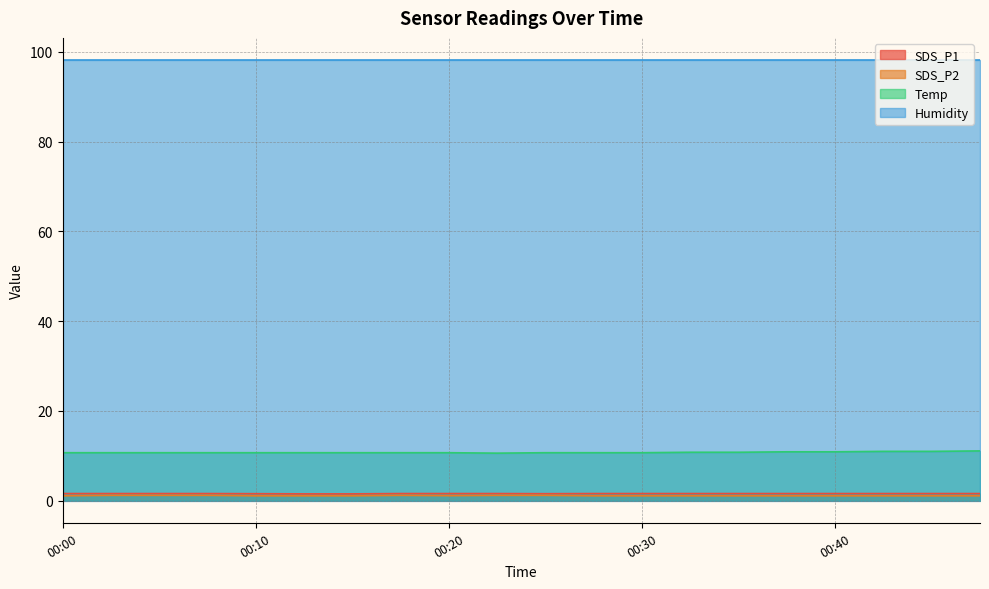

Is the value of SDS_P1 at 00:25 greater than the value of Temp at 00:32?

No